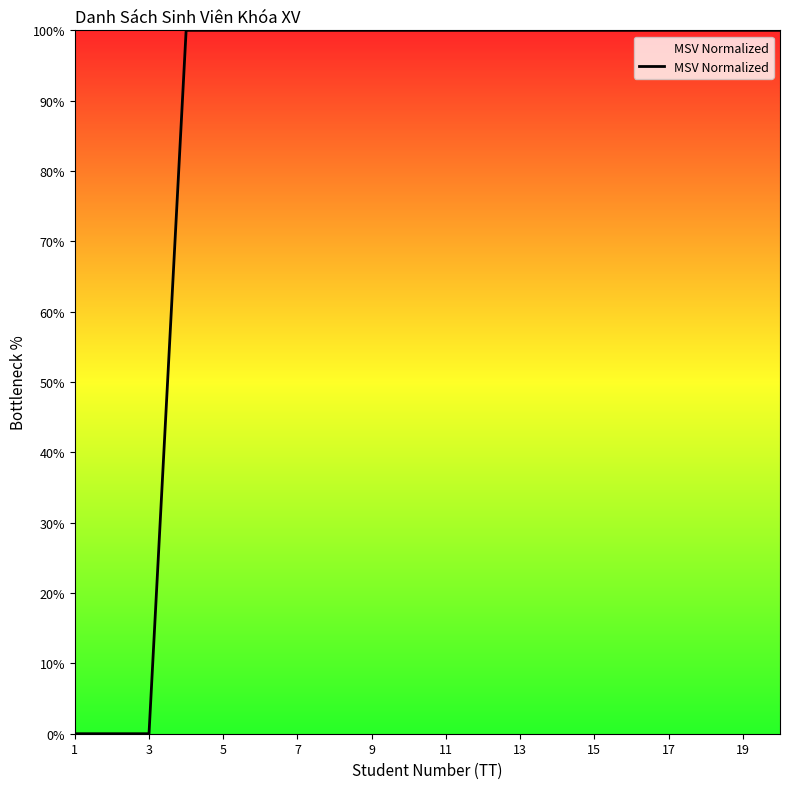

The chart shows a value of 100.0 at 13. True or false?

True